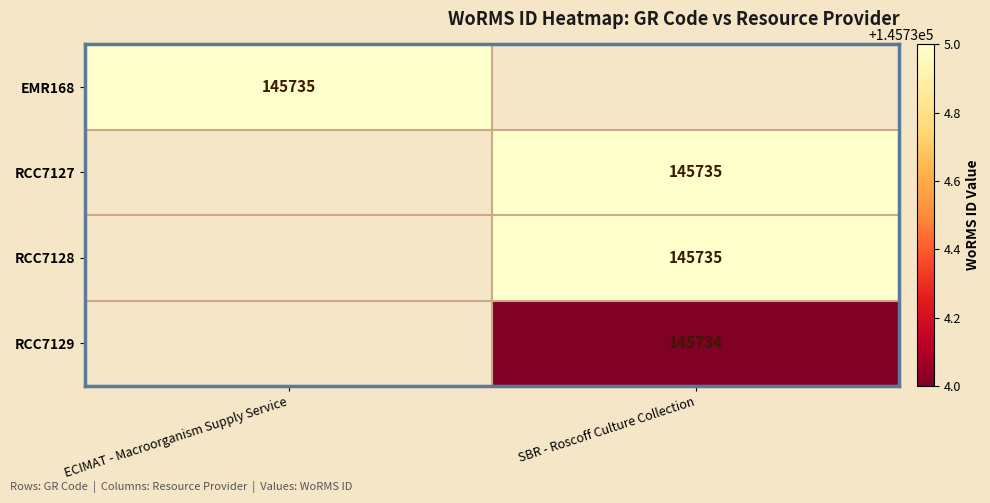

Is it true that EMR168 equals 145735 at ECIMAT - Macroorganism Supply Service?

True